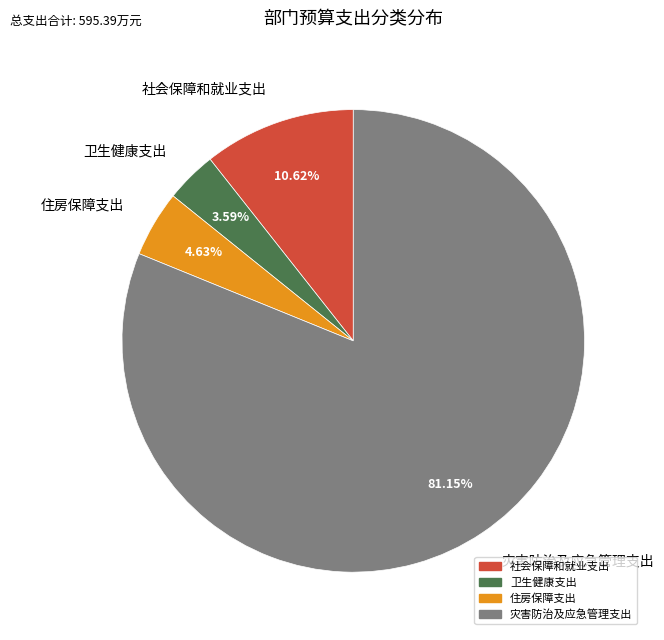

True or false: 卫生健康支出 accounts for 19% of the total.

False